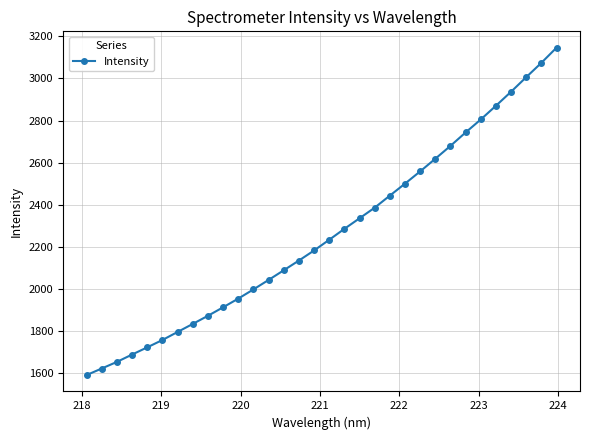

How many values exceed 2234?

16